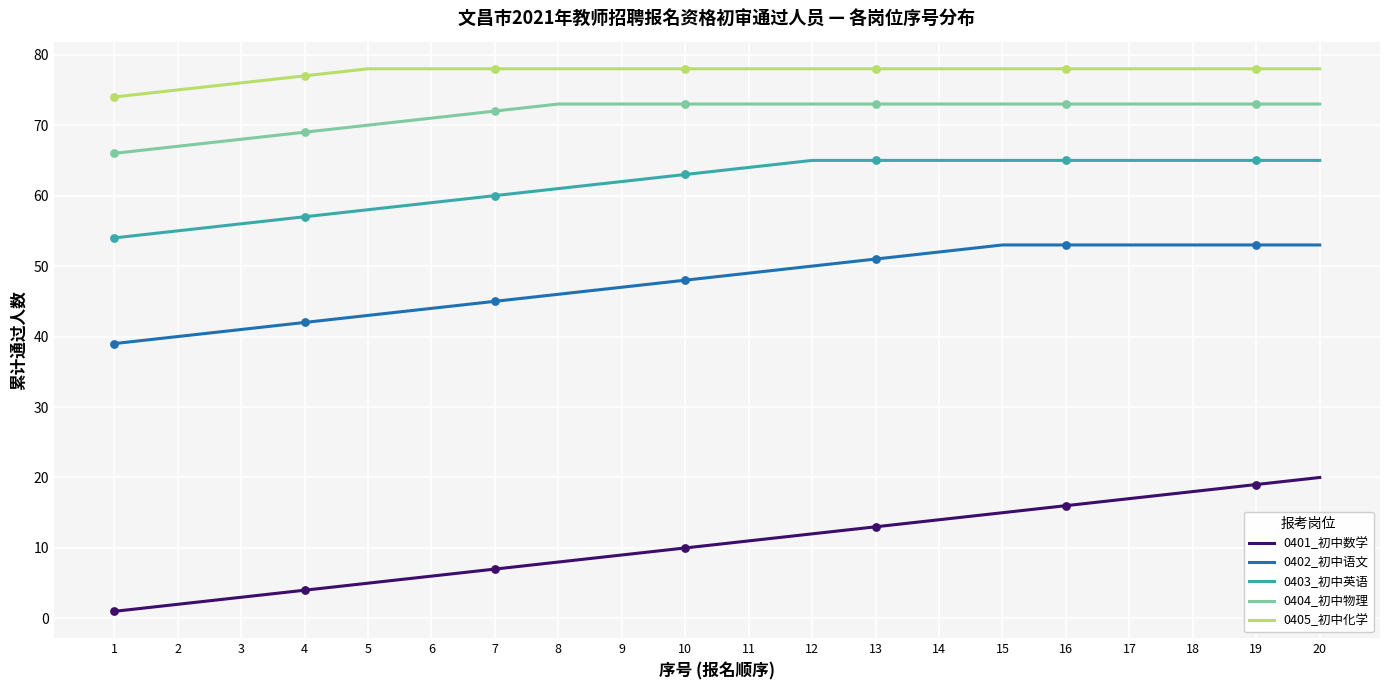

Is the value of 0405_初中化学 at 5 greater than the value of 0402_初中语文 at 18?

Yes